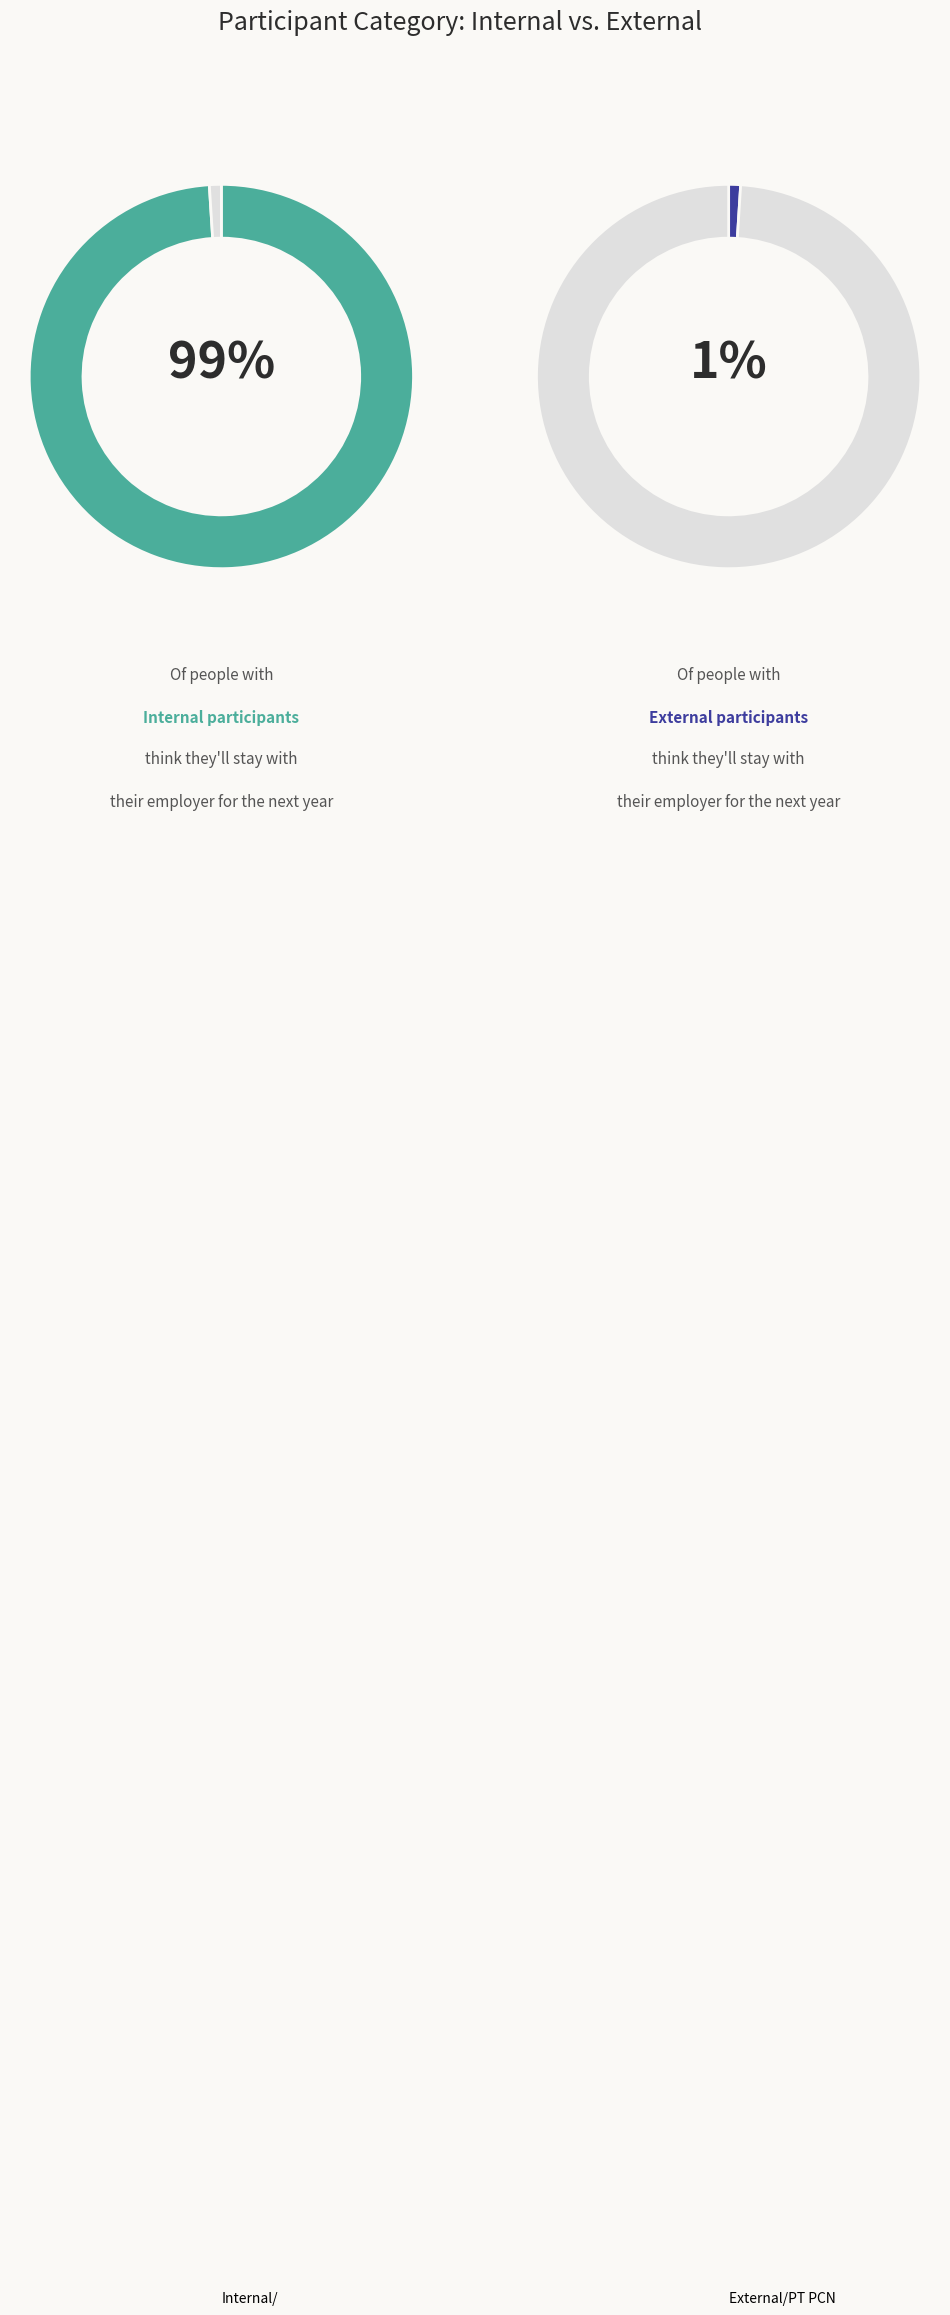

To the nearest percent, what percentage of the pie is Internal/?

99%